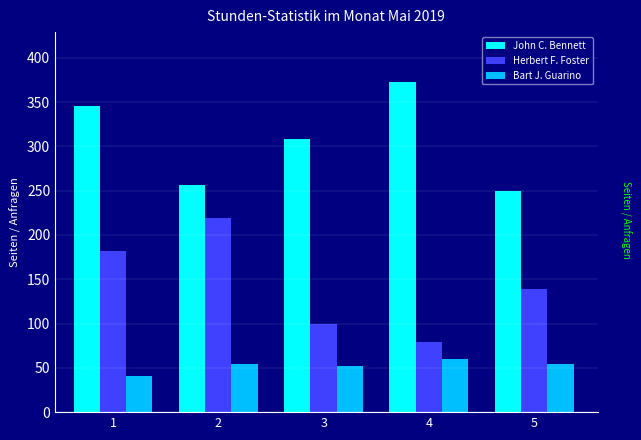

Is it true that John C. Bennett equals 250 at 5?

True